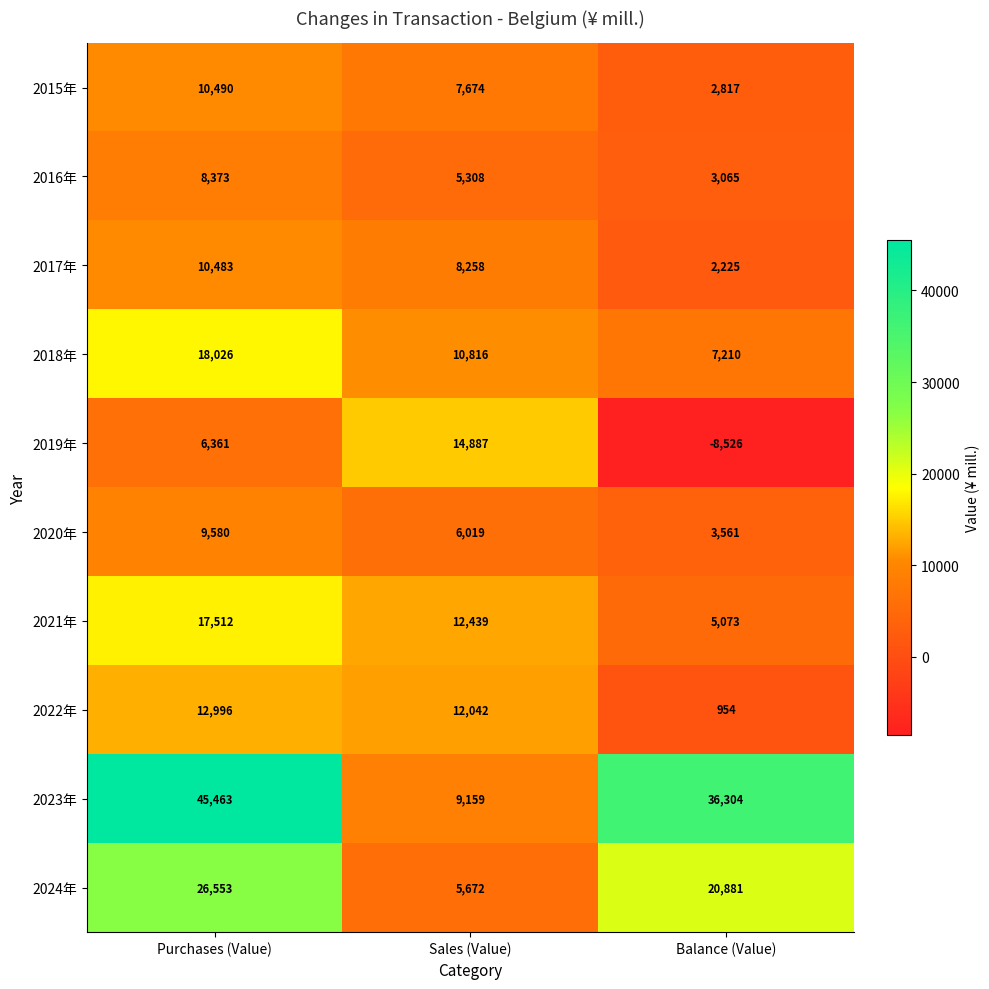

What is the difference between the 2017年 values at Sales (Value) and Balance (Value)?

6033